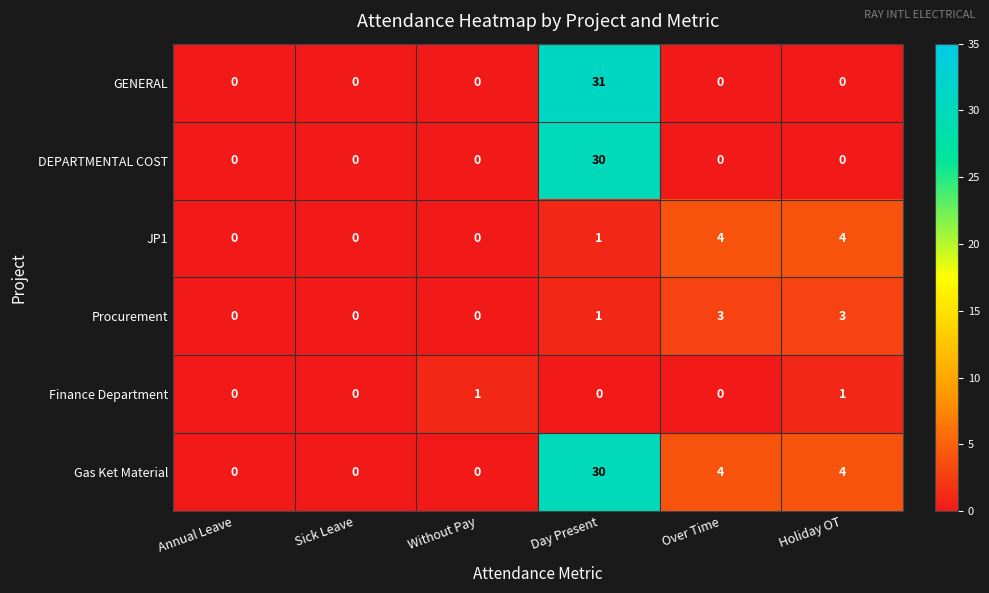

What is the difference between the second highest and minimum values in the JP1 series?

4